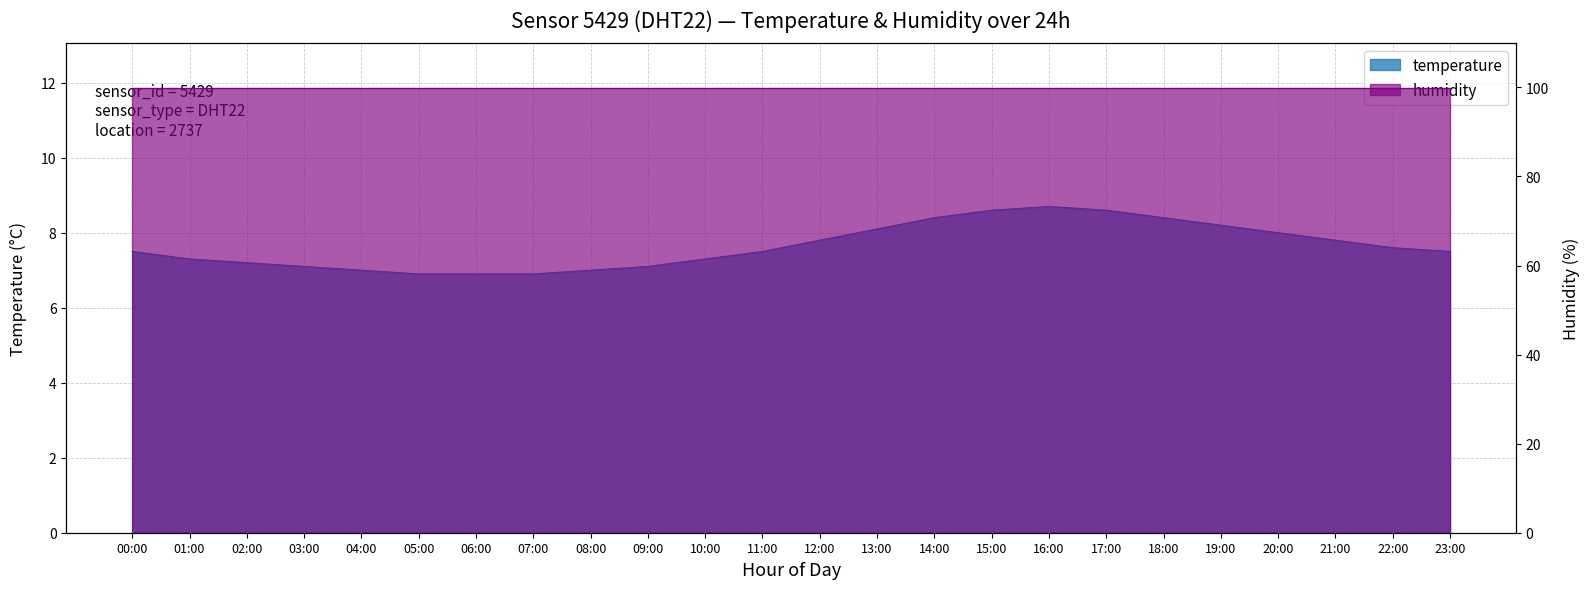

Is it true that the value at 10:00 is 7.3?

True